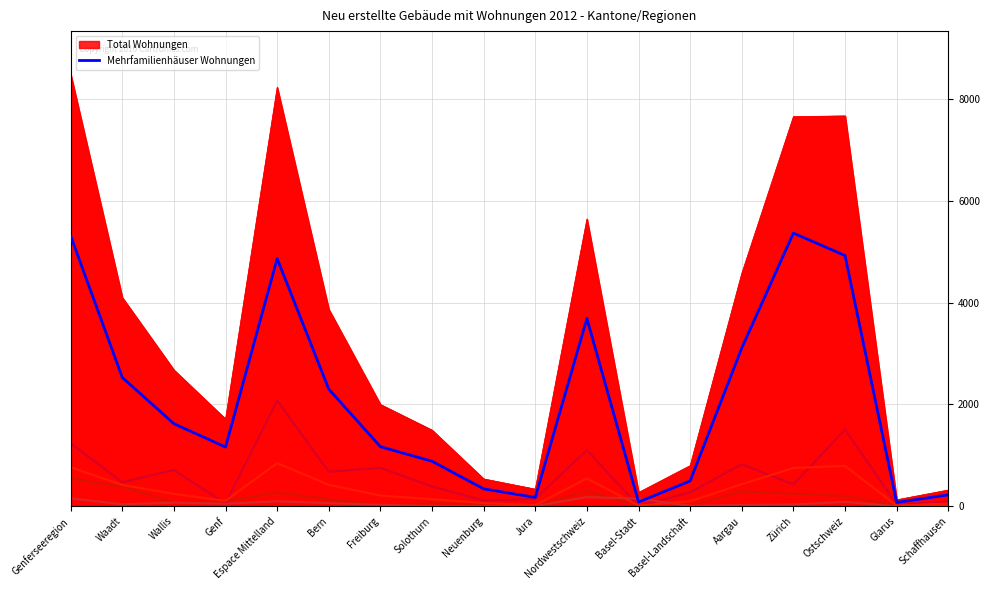

What is the total value across all series at Basel-Landschaft?

879